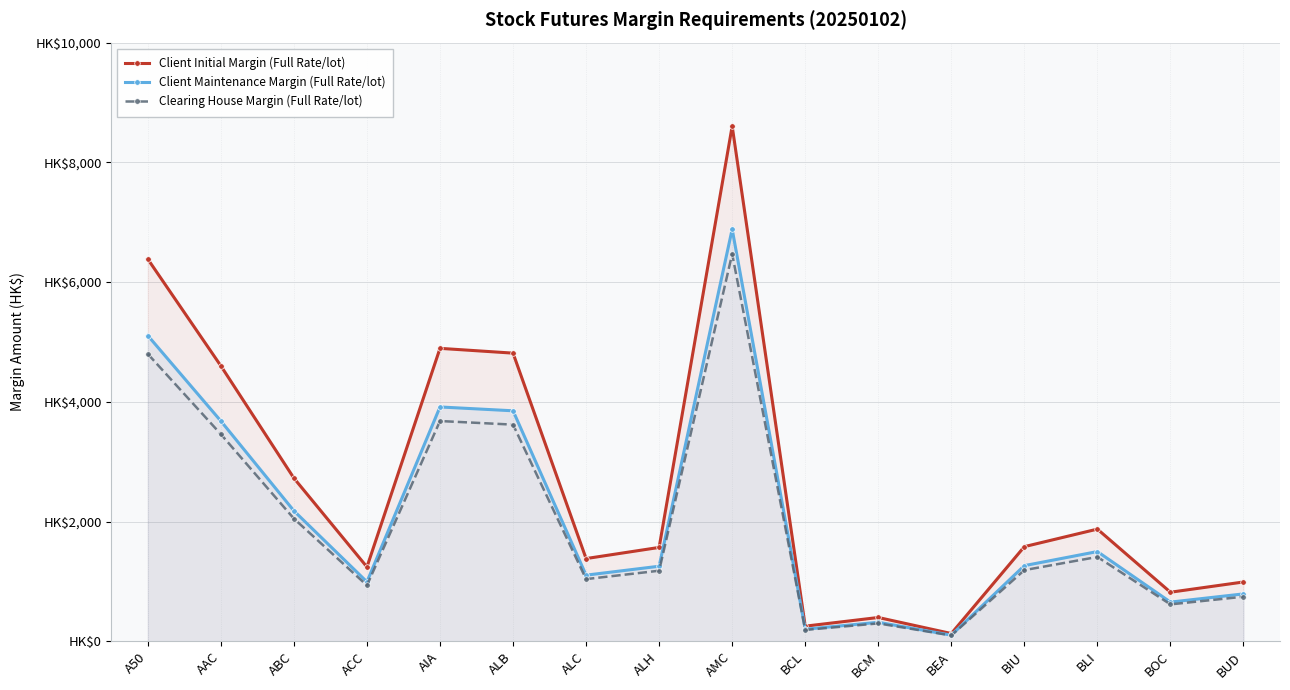

Which series has the largest total across all categories?

Client Initial Margin (Full Rate/lot)